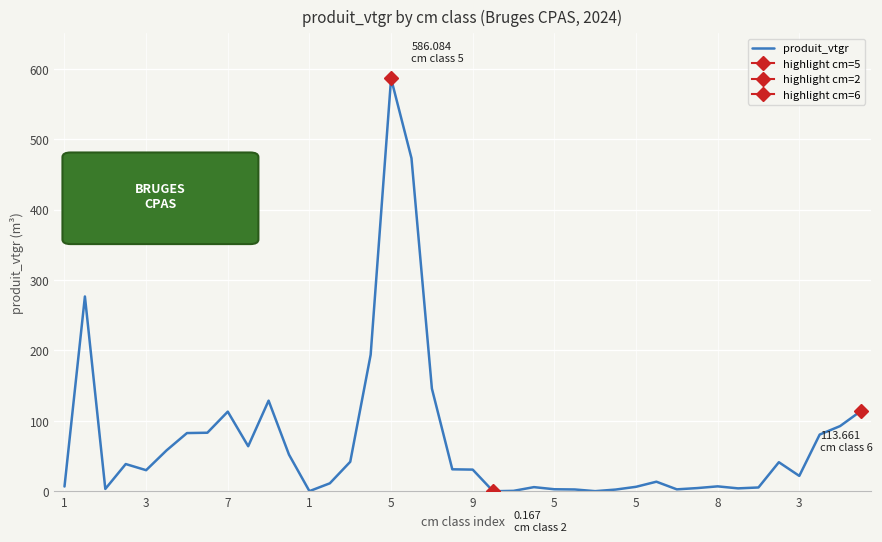

What is the greatest value displayed?

586.1